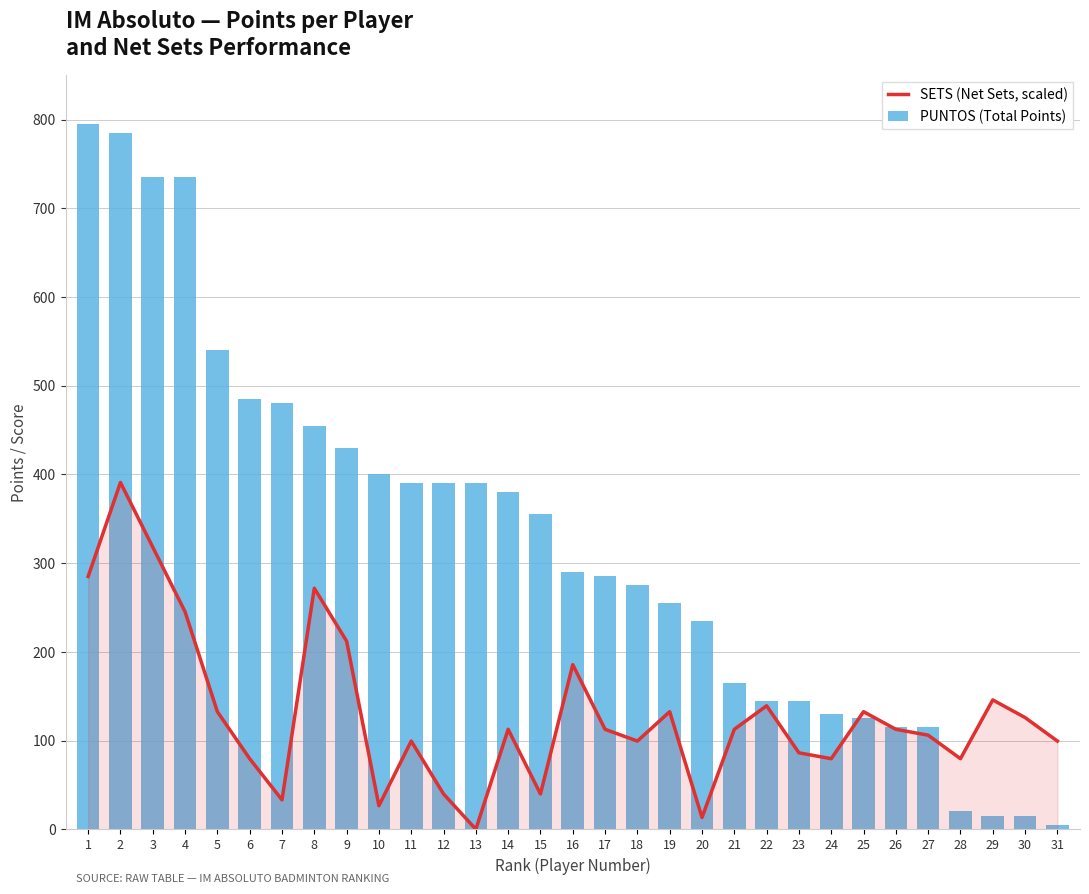

What is the difference between the SETS (Net Sets, scaled) values at 12 and 29?

106.0